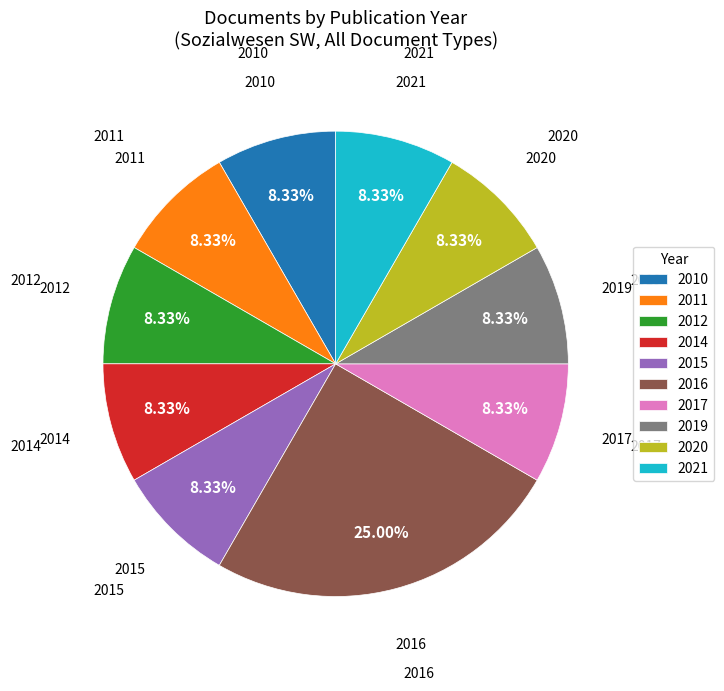

To the nearest percent, what percentage of the pie is 2019?

8%